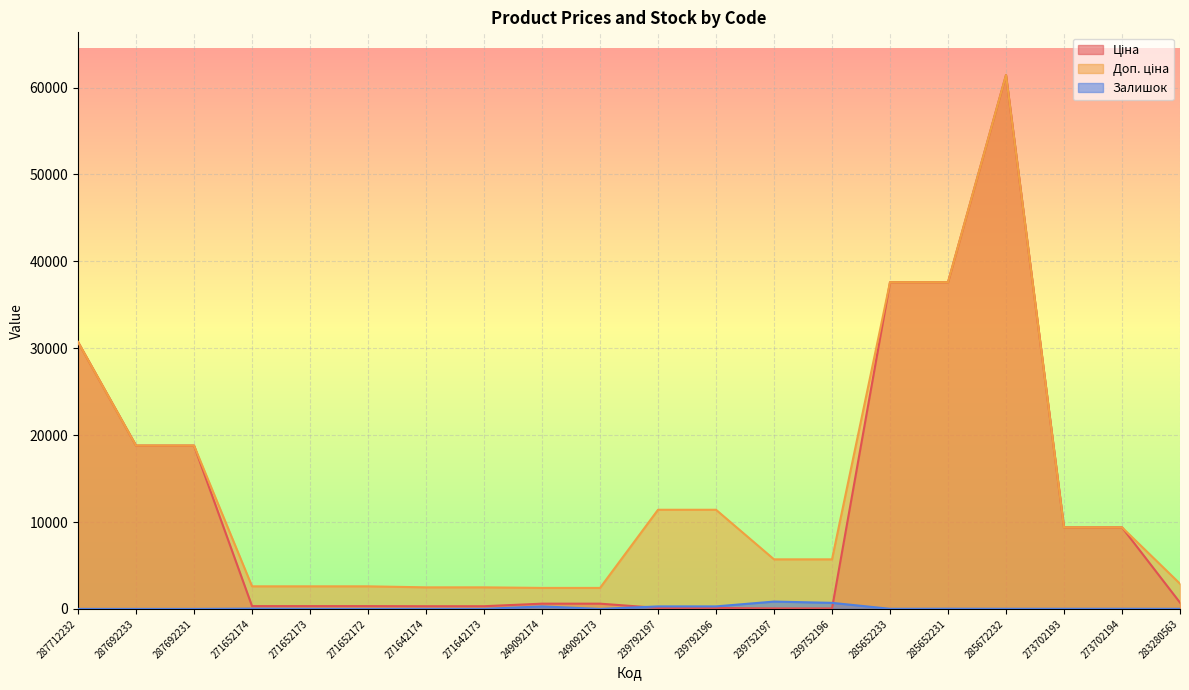

What is the value of the Доп. ціна point at the 20th from the left?

2897.8